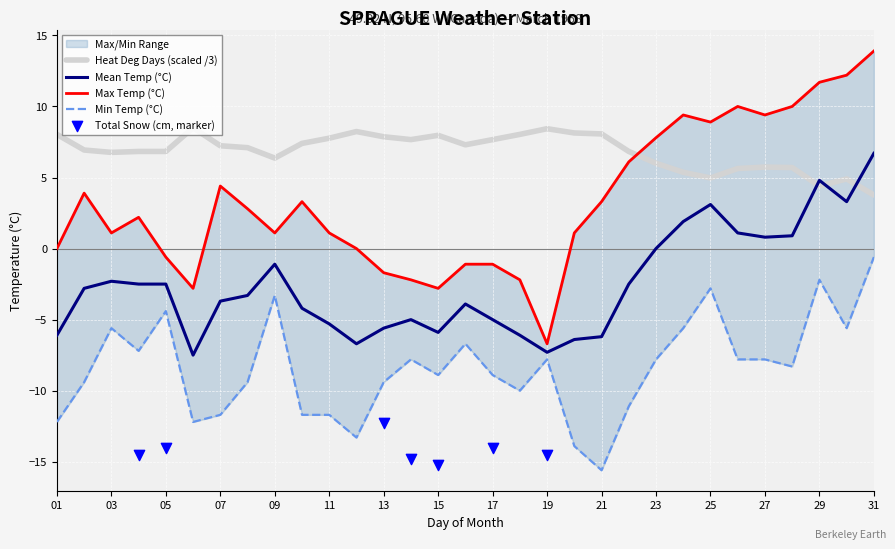

At which category is the sum across all series the highest?

31